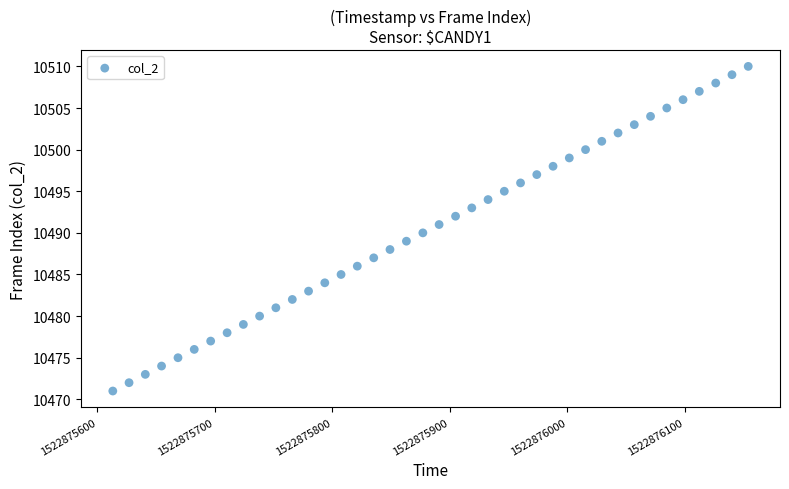

Count the number of points in this scatter plot.

40